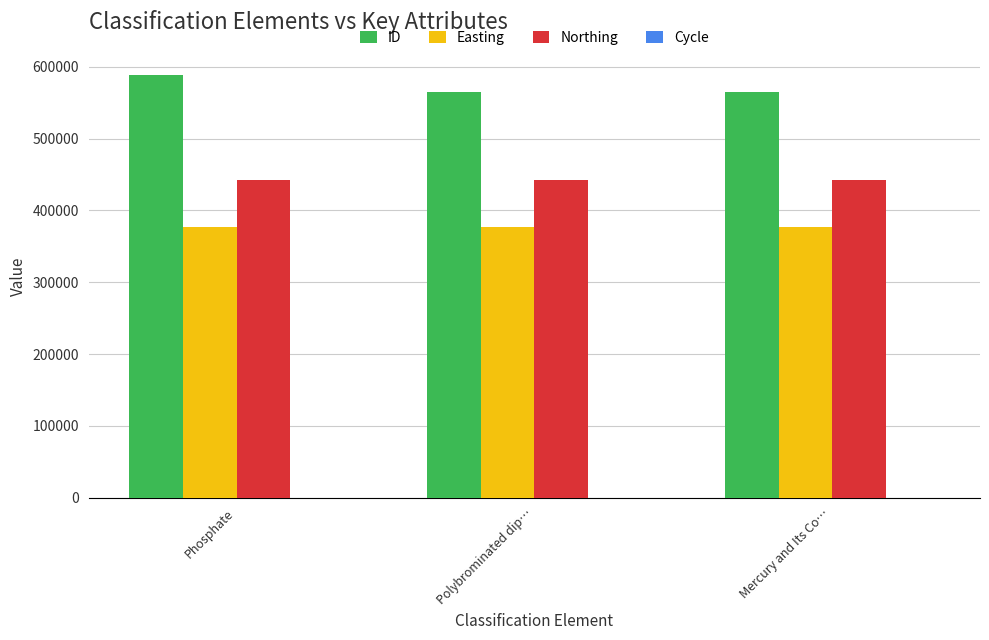

Is the value of ID at Phosphate greater than the value of Northing at Phosphate?

Yes